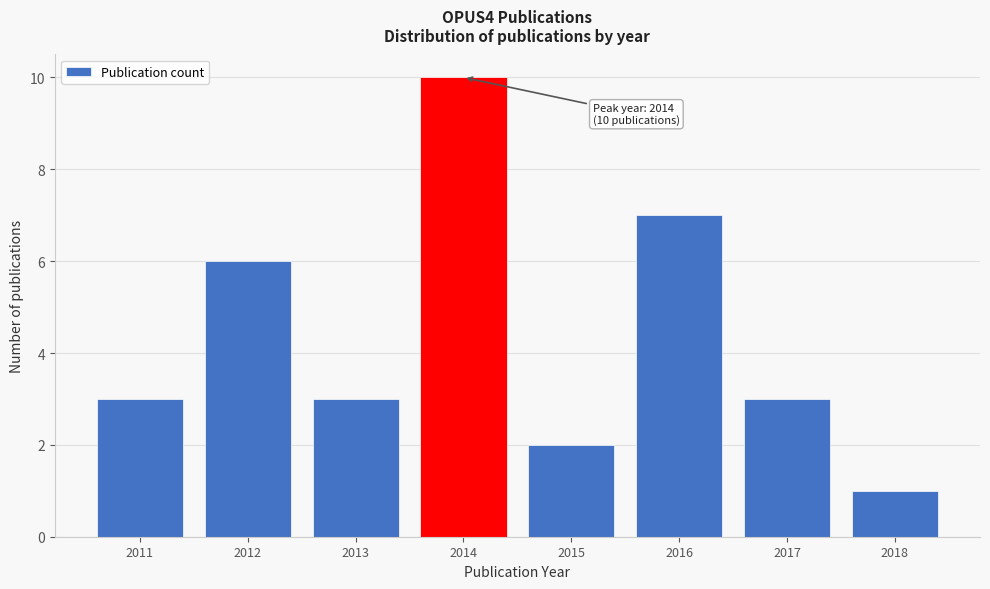

Over which range of the x-axis is the bar tallest?

2013.5 to 2014.5